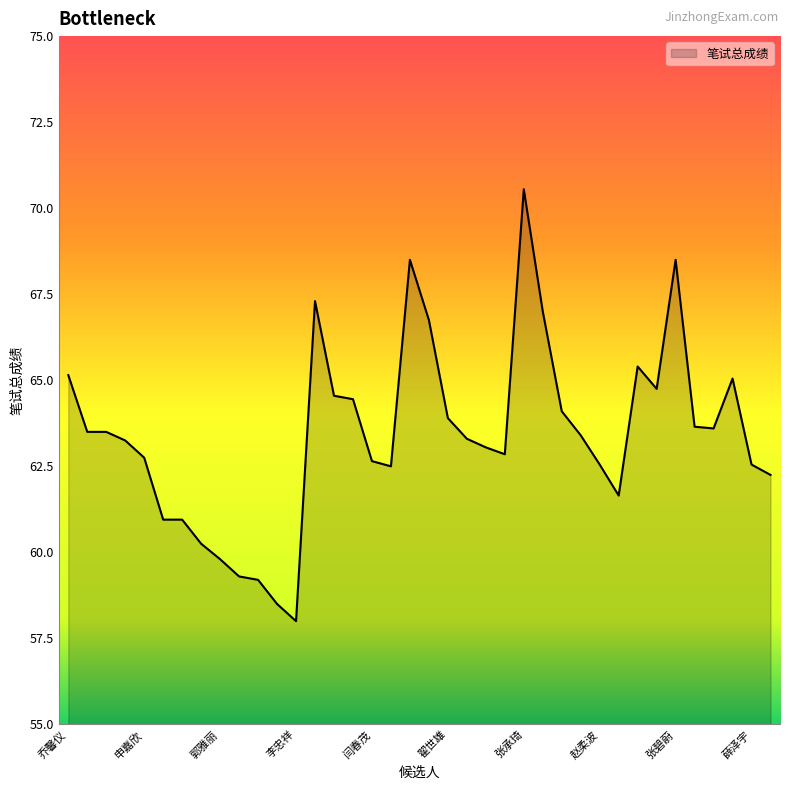

What is the smallest value displayed?

58.0